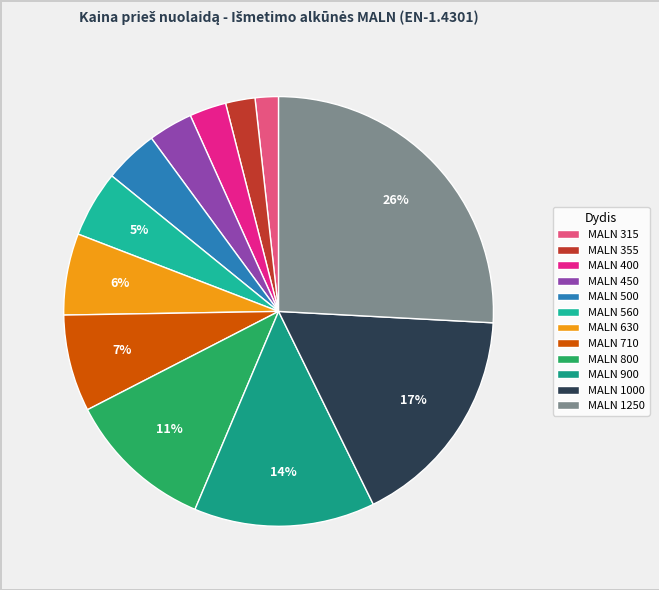

True or false: MALN 1250 accounts for 26% of the total.

True